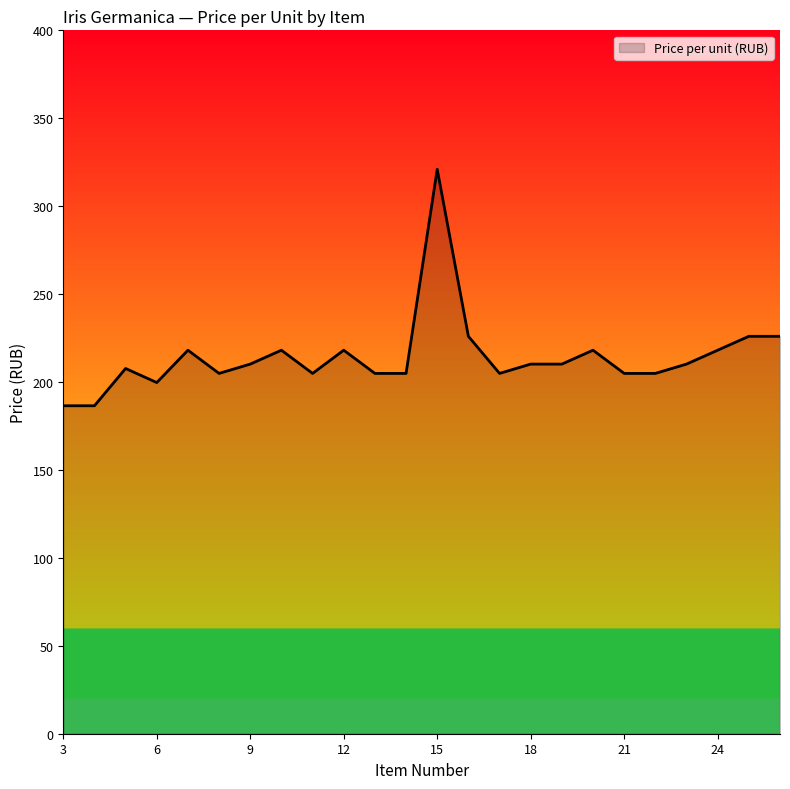

What is the sum of all values?

5145.0